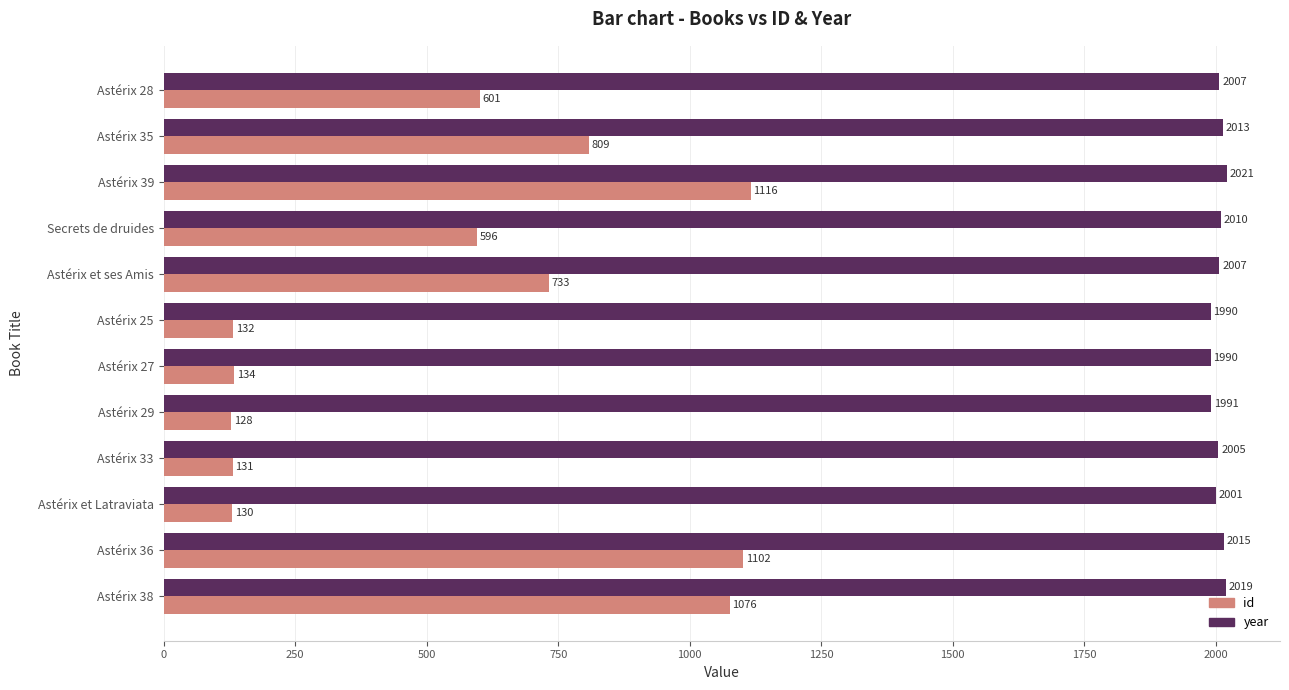

Which category has the lowest value in the id series?

Astérix 29